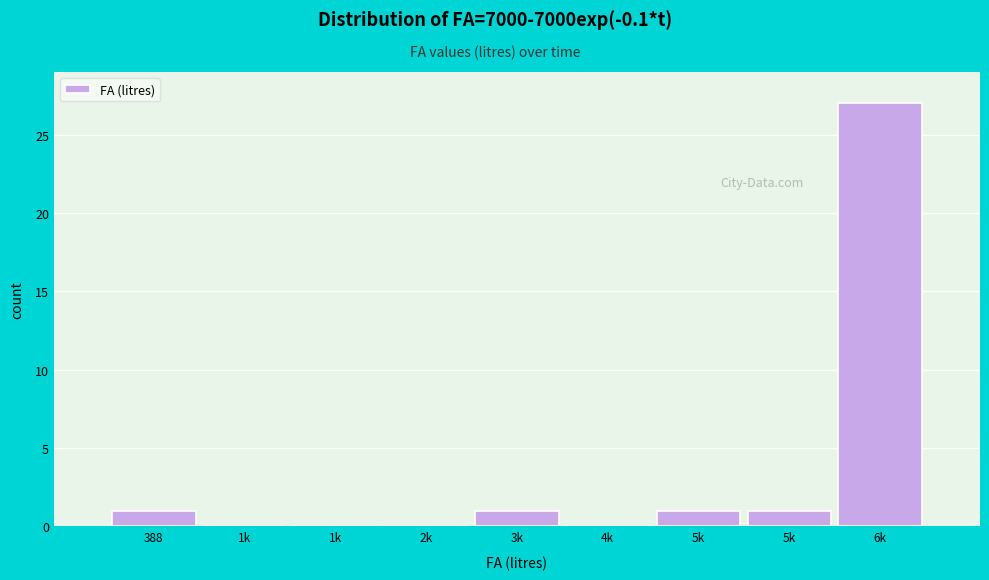

Count the number of categories in the chart.

9